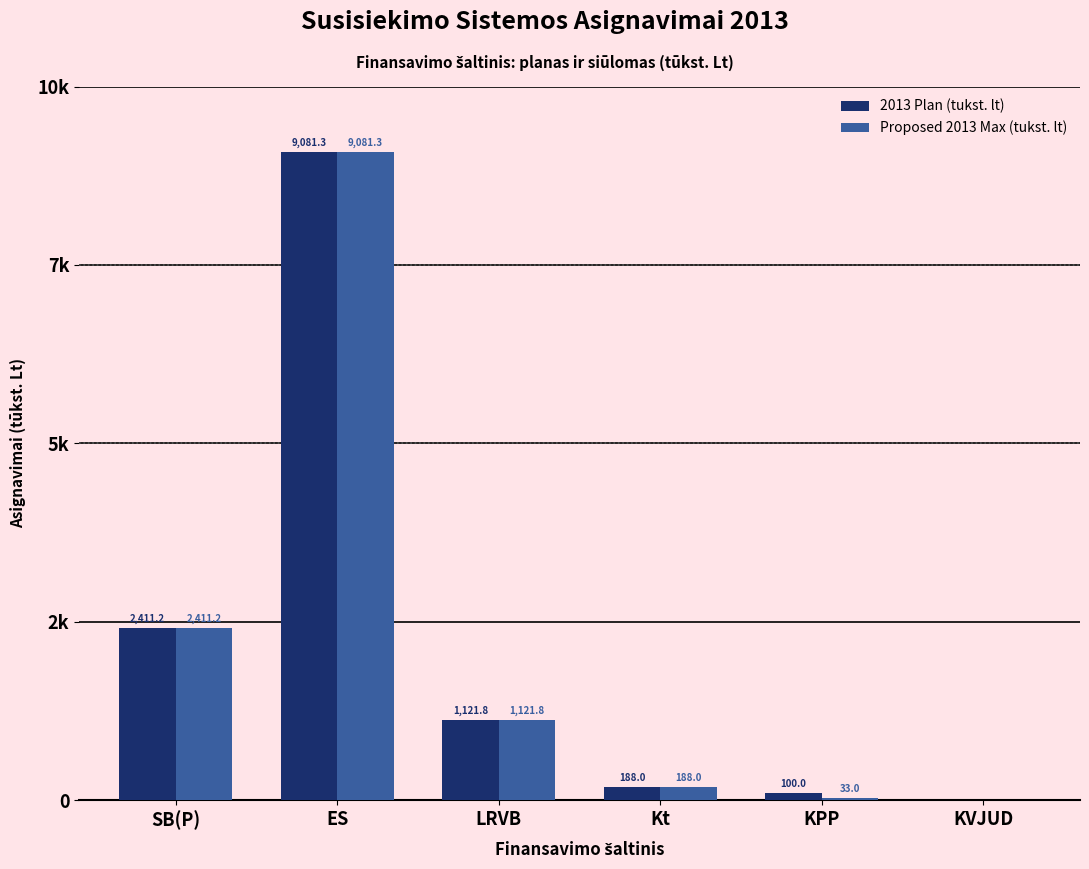

What are all the series names shown in the legend?

2013 Plan (tukst. lt), Proposed 2013 Max (tukst. lt)